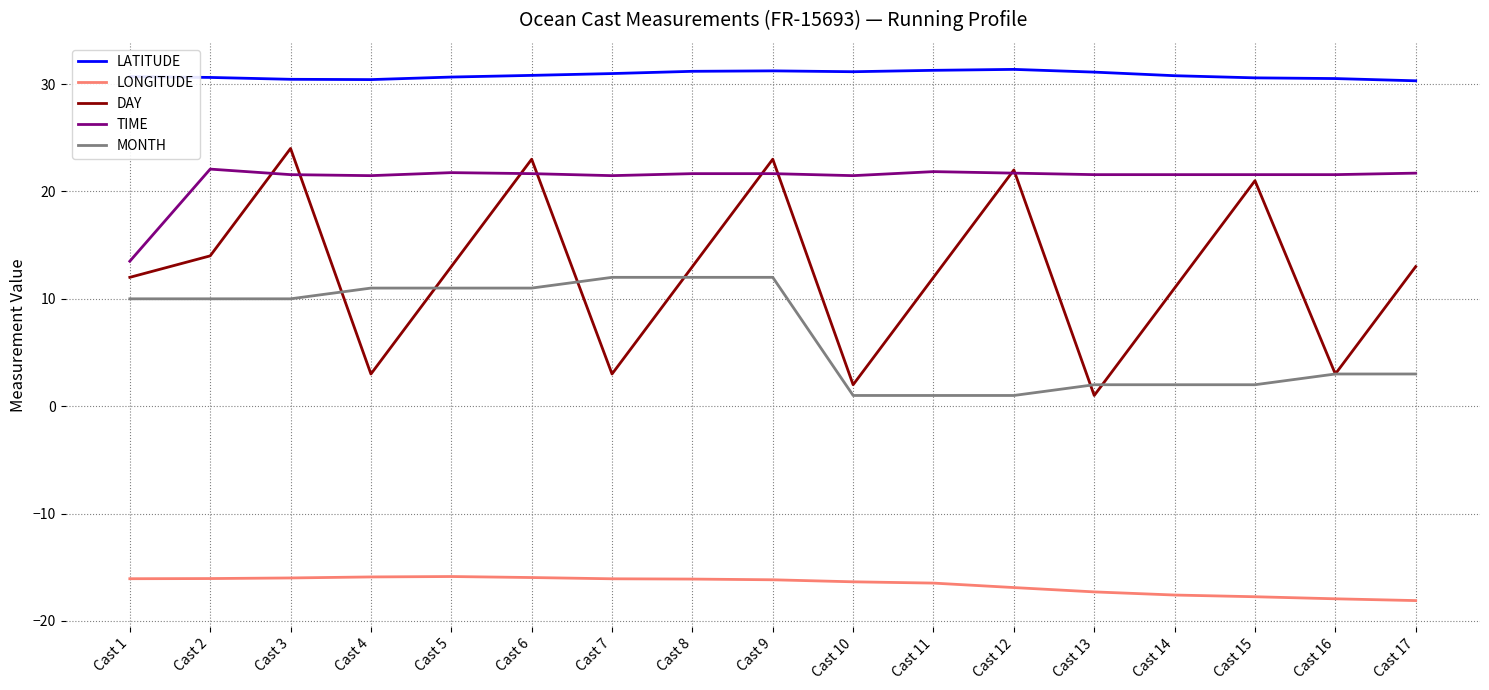

Is it true that DAY equals 24.0 at Cast 3?

True